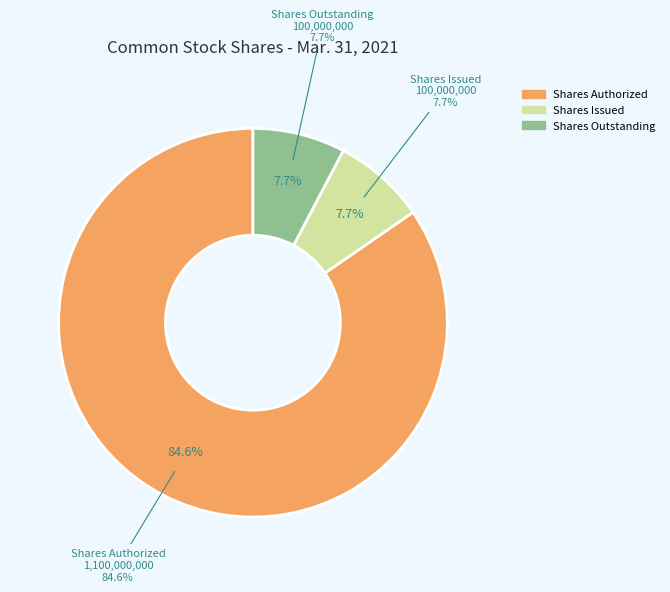

To the nearest percent, what is the average slice percentage?

33%